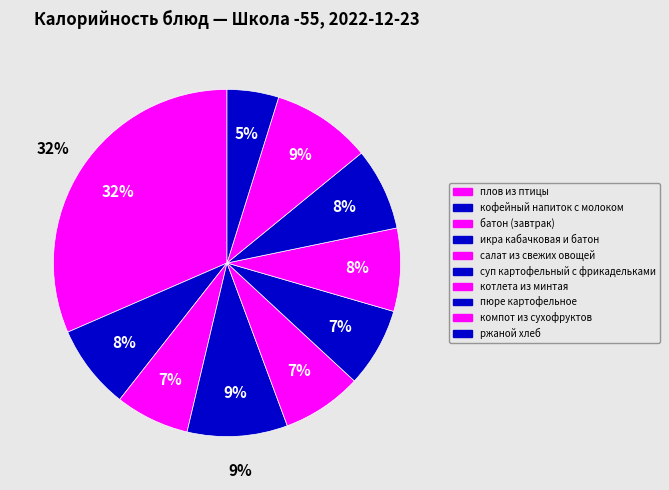

Combined, what portion of the pie is батон (завтрак) and ржаной хлеб?

11.7%